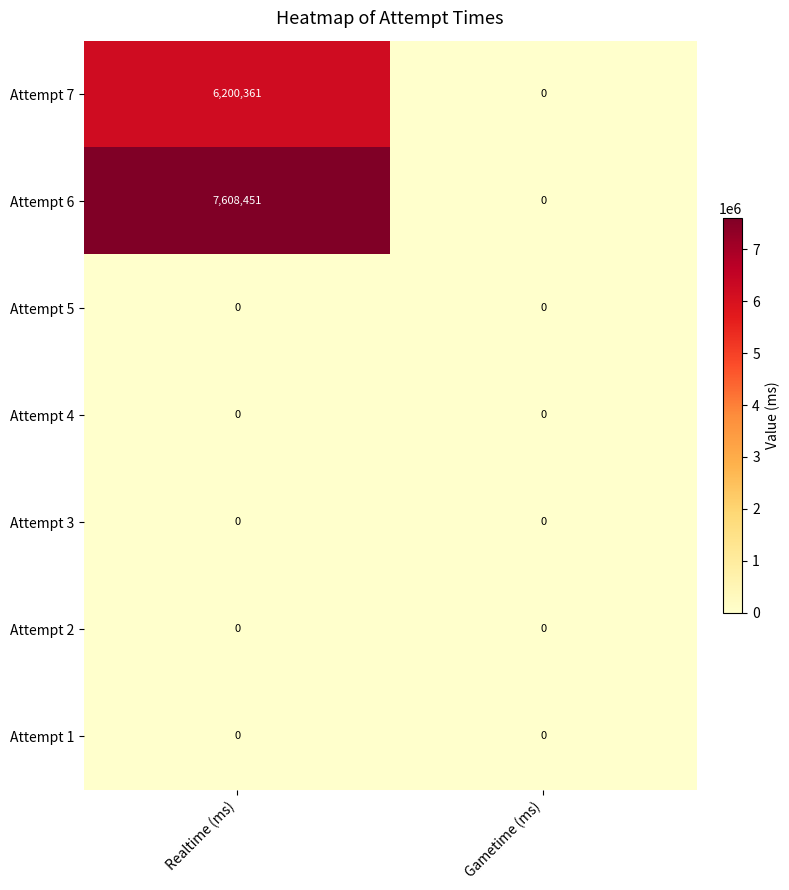

How many categories are shown in the chart?

2